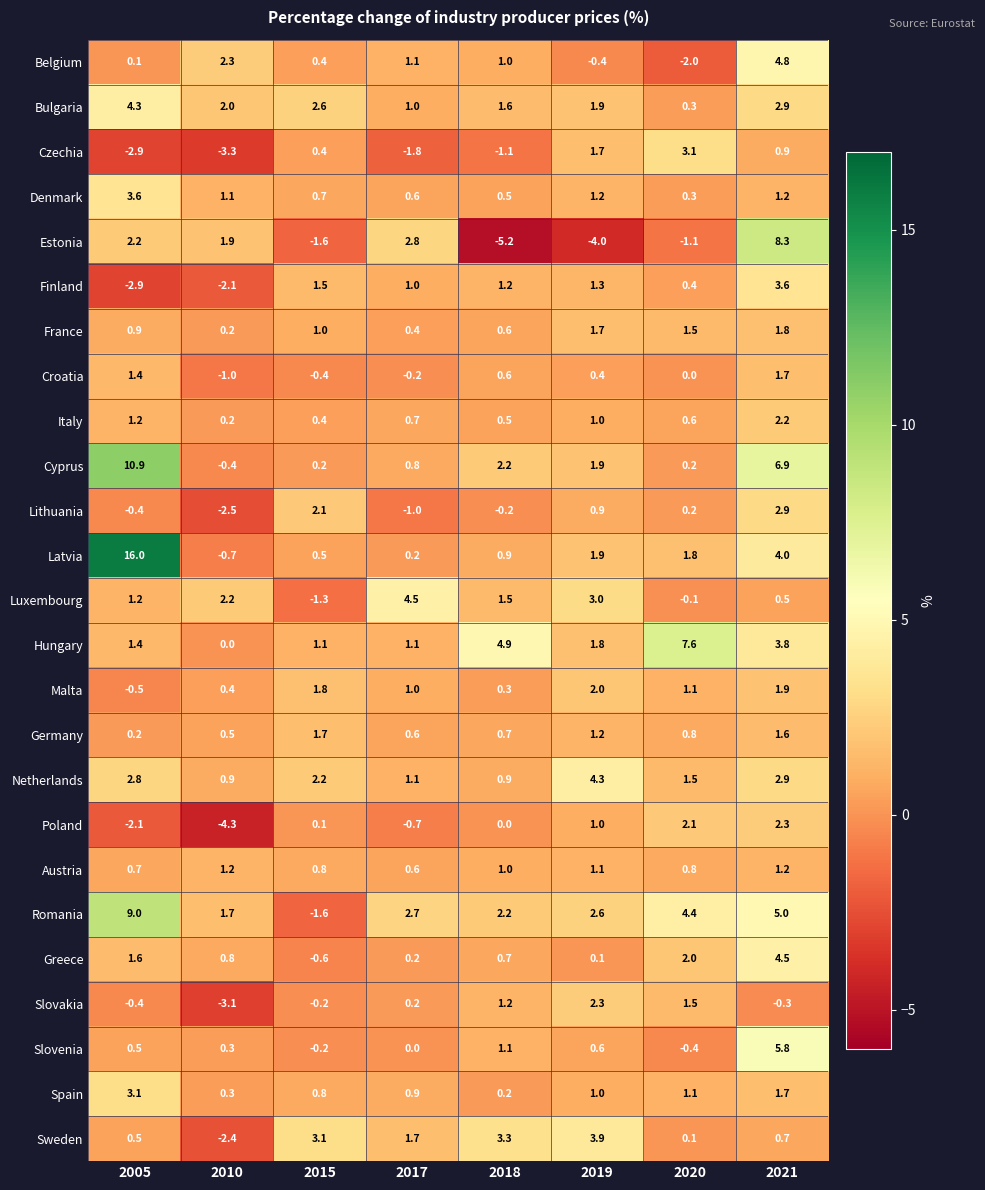

Rank the categories by Slovakia value from highest to lowest.

2019, 2020, 2018, 2017, 2015, 2021, 2005, 2010